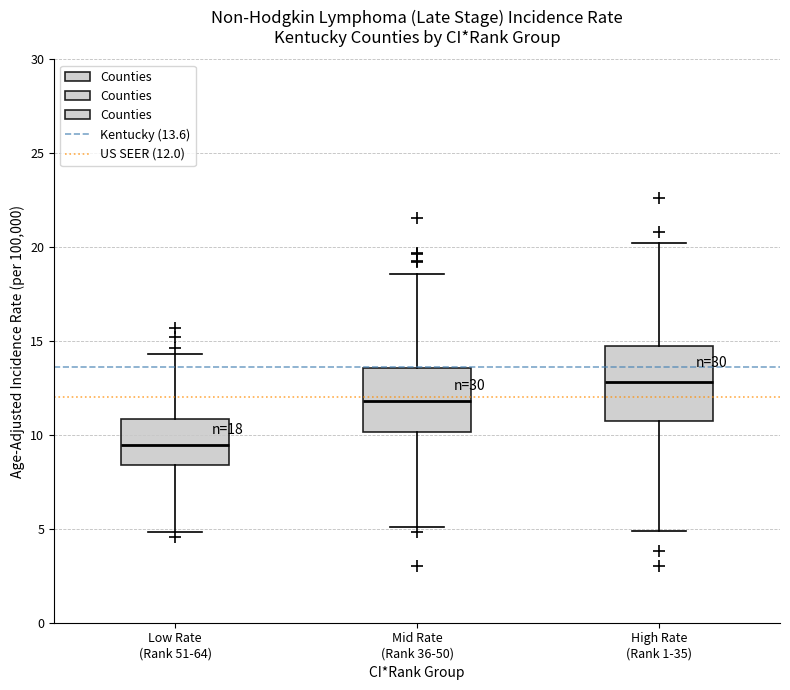

Which box has the highest median line?

High Rate (Rank 1-35)